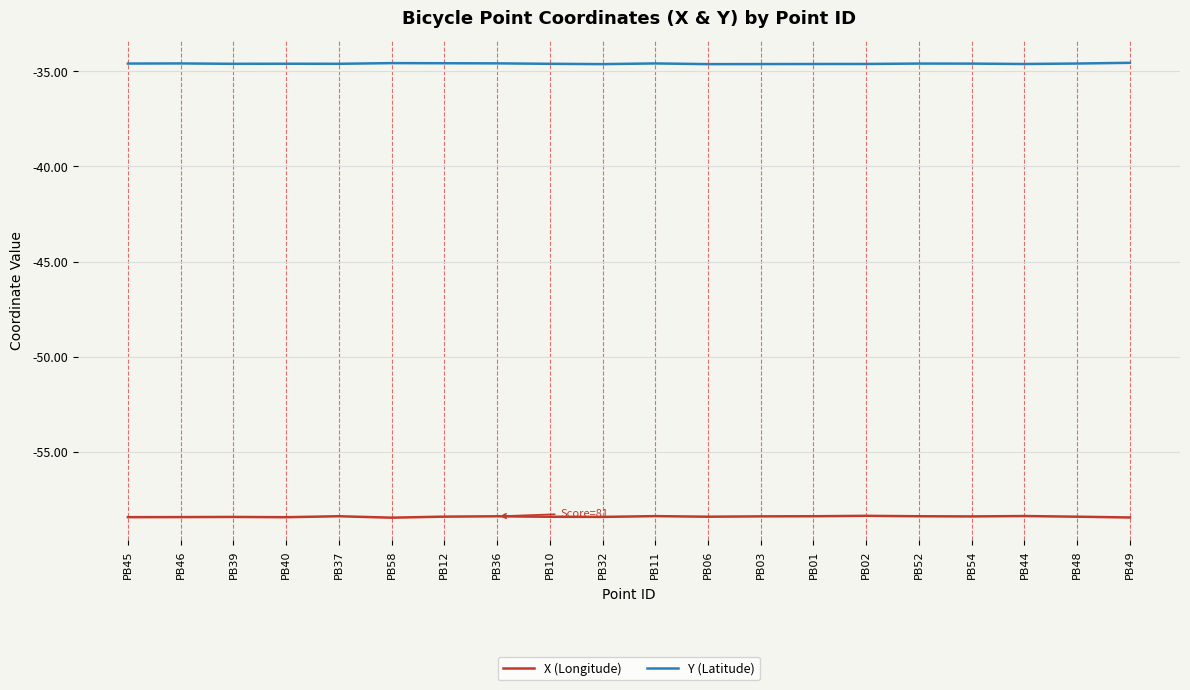

What is the total value across all series at PB49?

-93.0